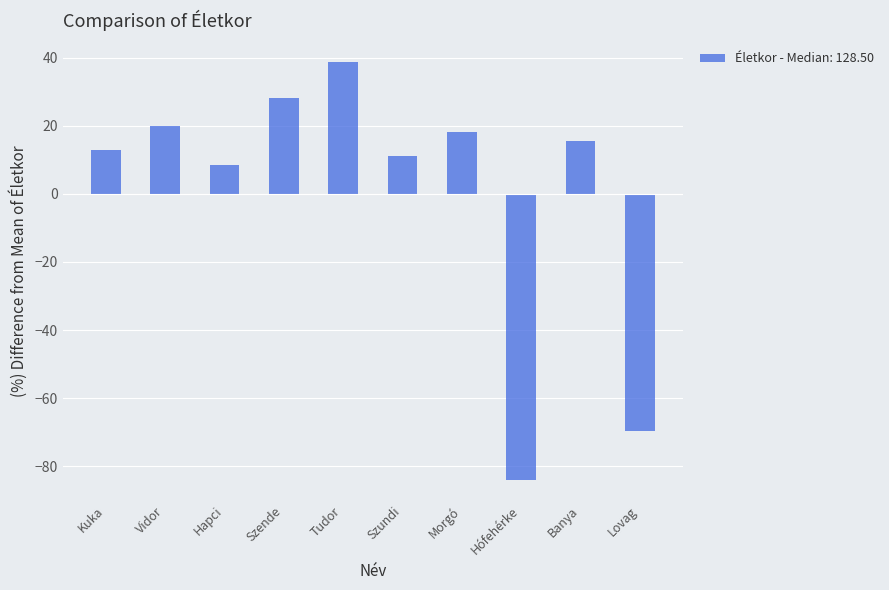

Between Kuka and Szundi, which is larger?

Kuka